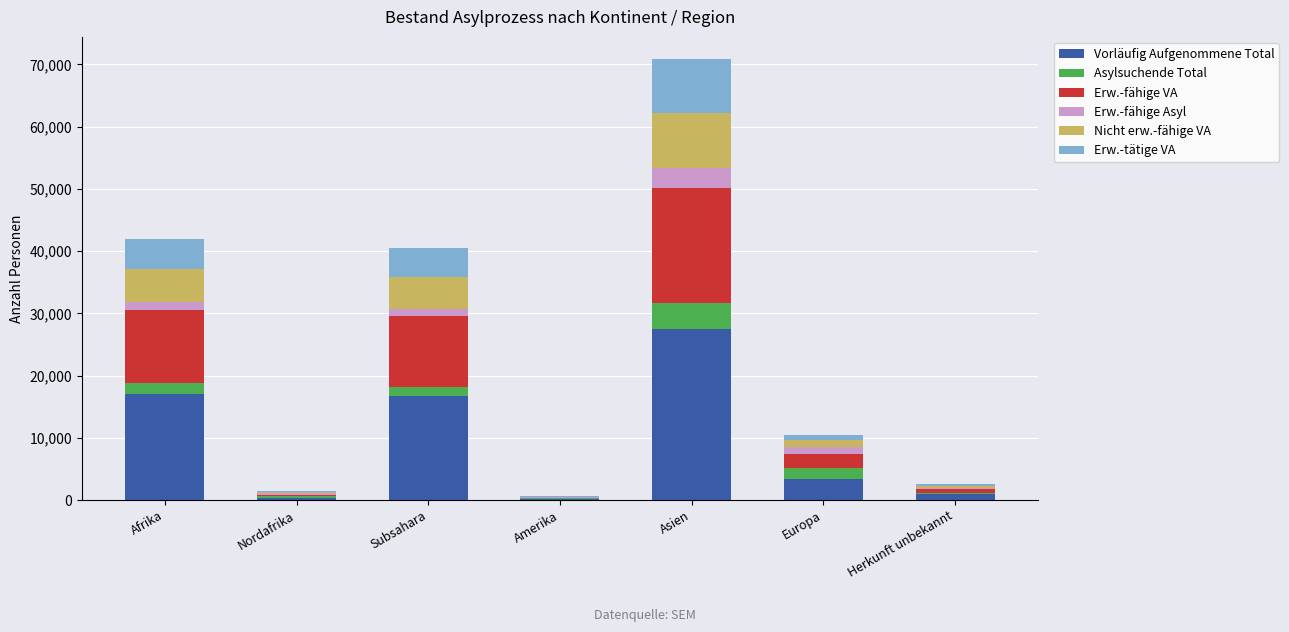

What is the sum of all Vorläufig Aufgenommene Total values?

65964